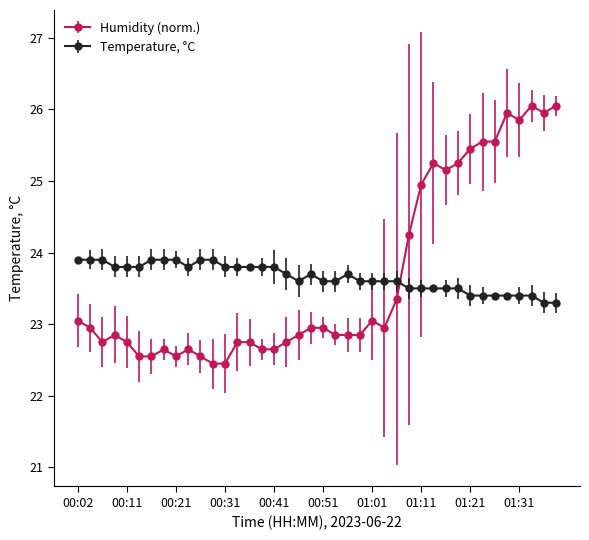

How many lines are shown in the chart?

2